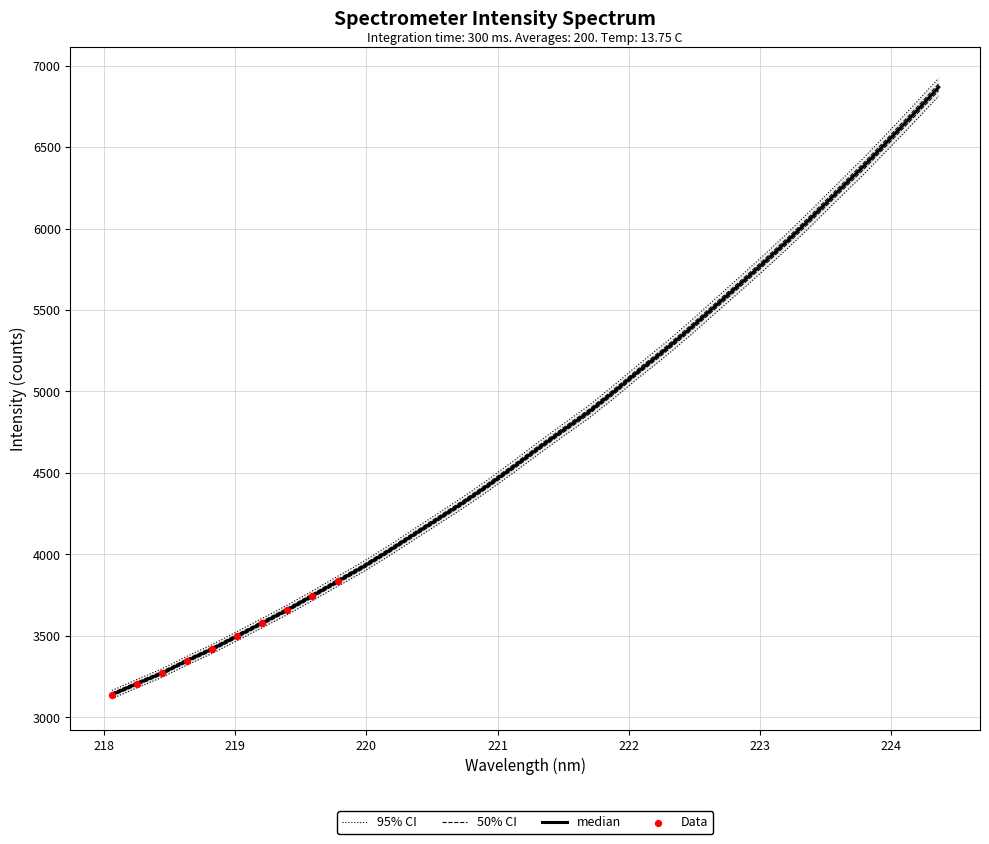

Which has a higher value, 219.7801 or 220.3533?

220.3533